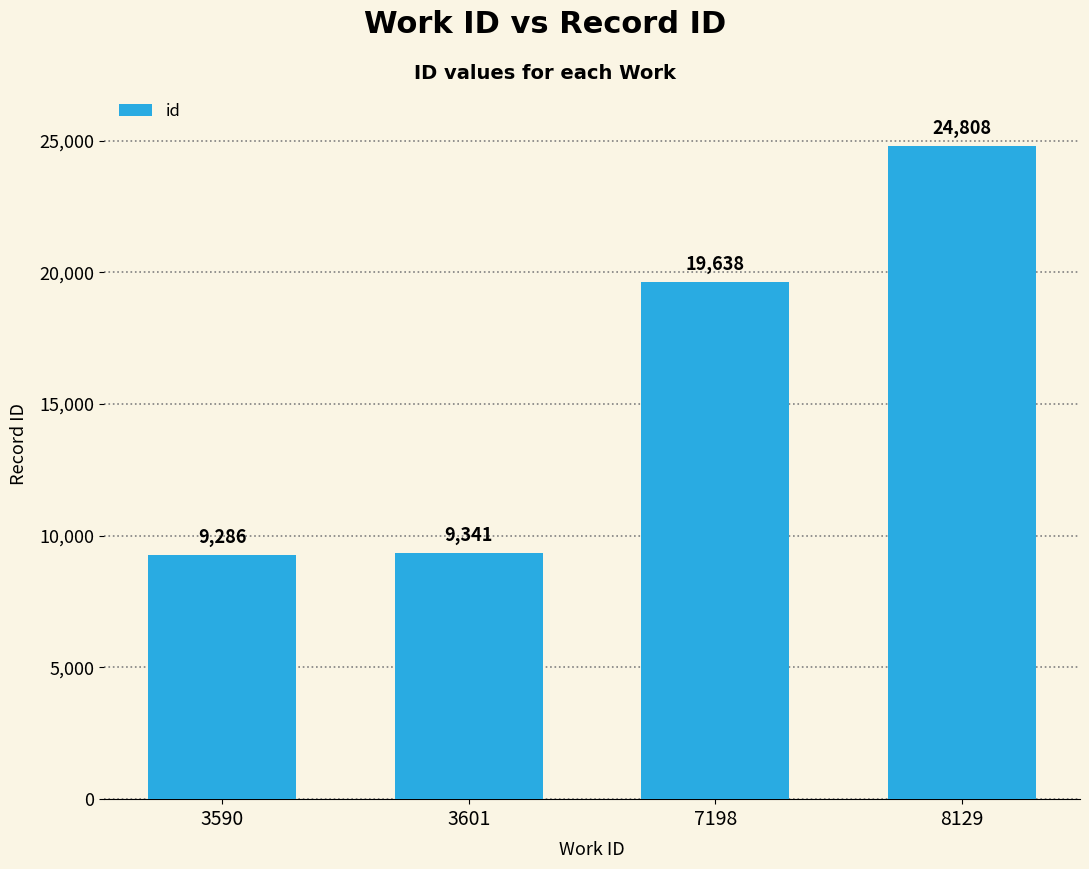

What is the difference between the maximum and second lowest values?

15467